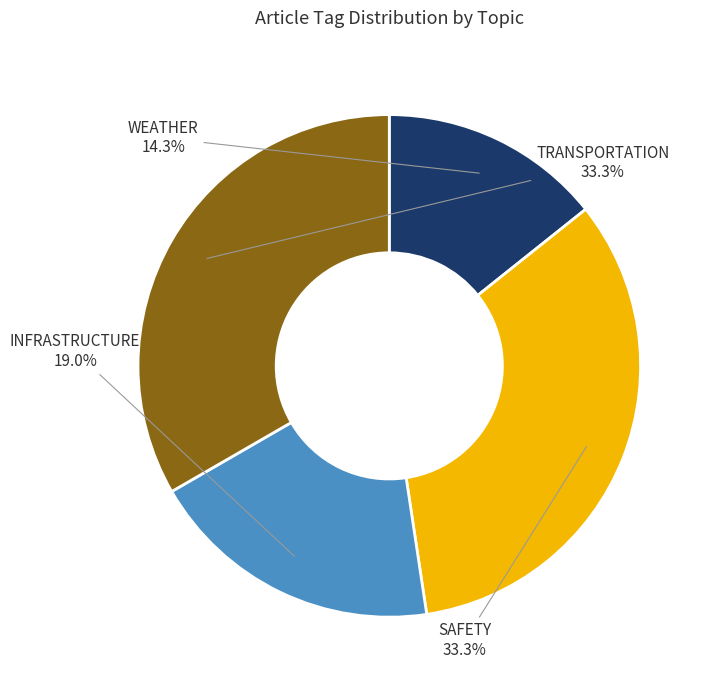

Does INFRASTRUCTURE account for over 50% of the chart?

No